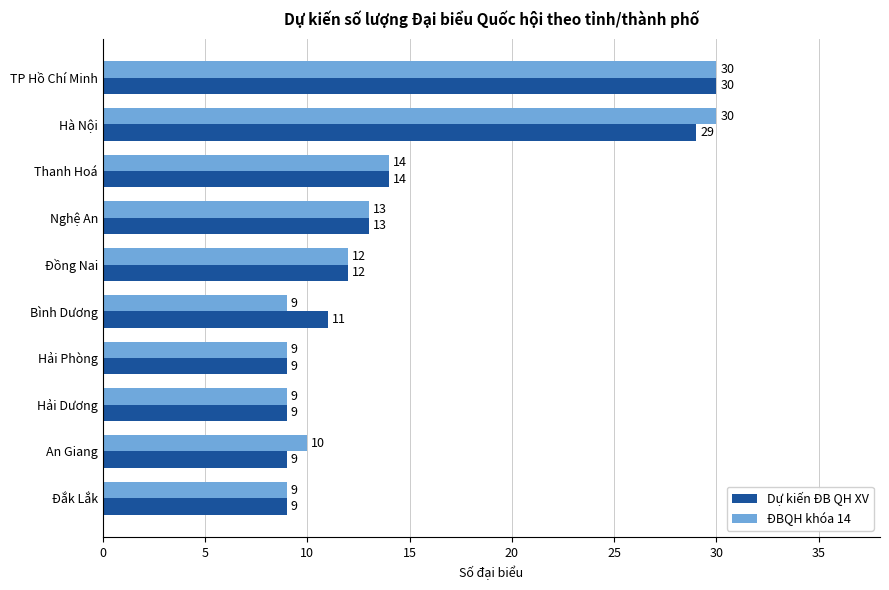

What is the sum of the ĐBQH khóa 14 values at Đồng Nai and Nghệ An?

25